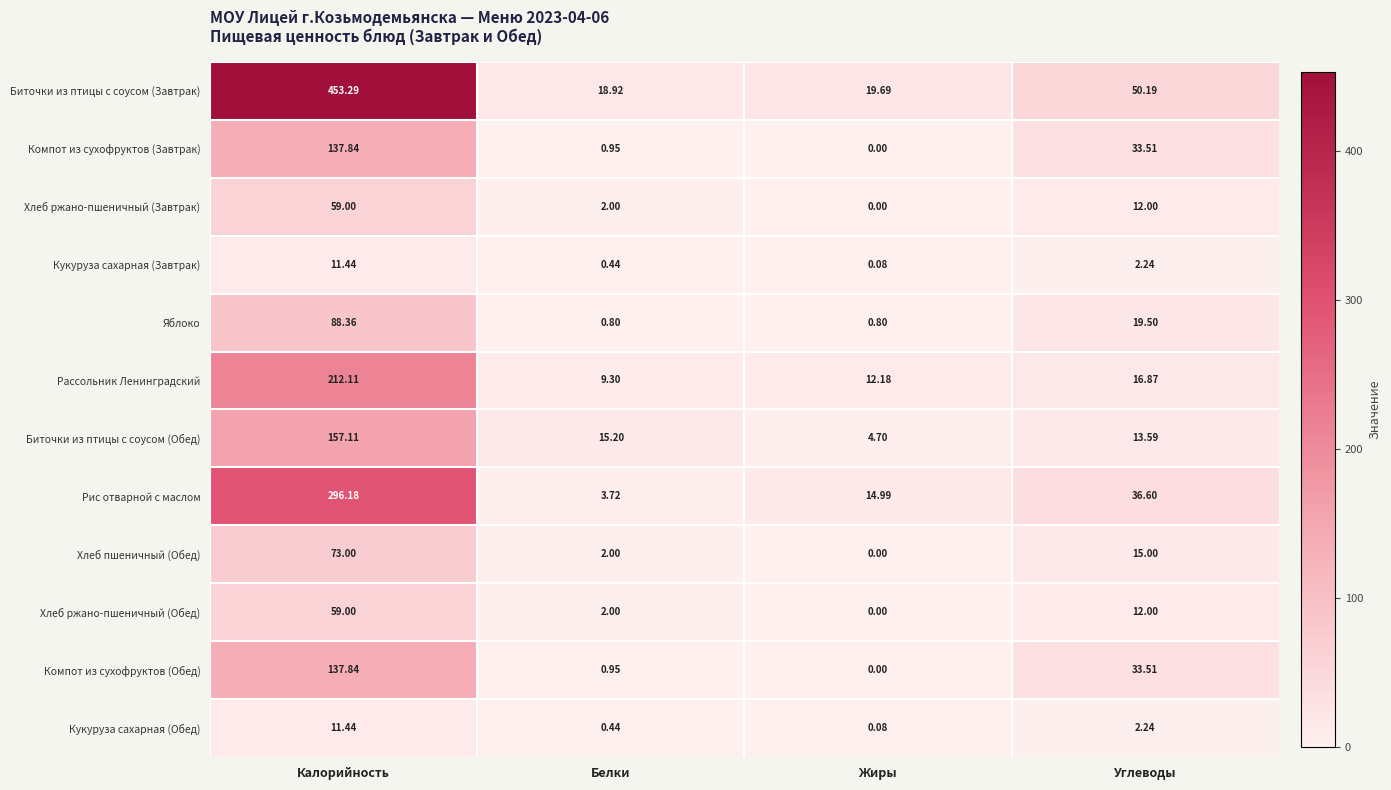

Rank the categories by Компот из сухофруктов (Завтрак) value from highest to lowest.

Калорийность, Углеводы, Белки, Жиры